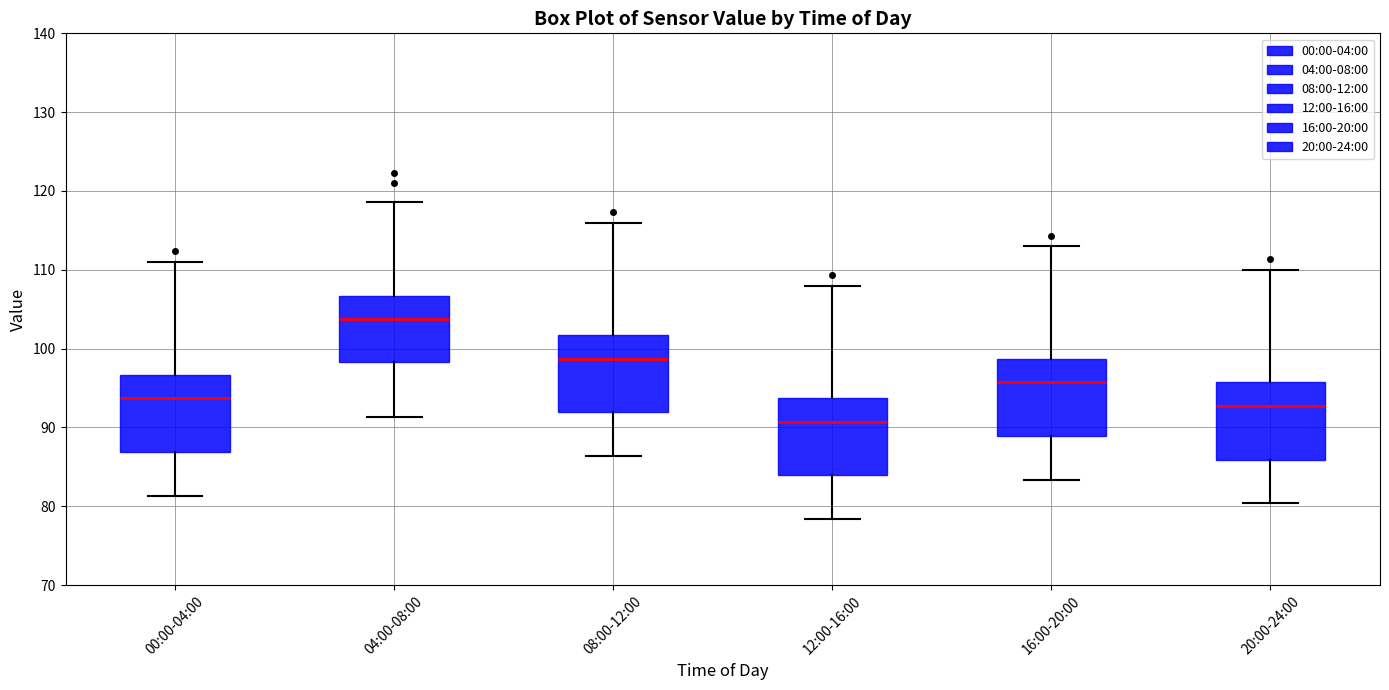

Where is the upper edge of the box for 16:00-20:00 on the y-axis? The values are not printed on the chart, so give them approximately, as read against the axis.

99